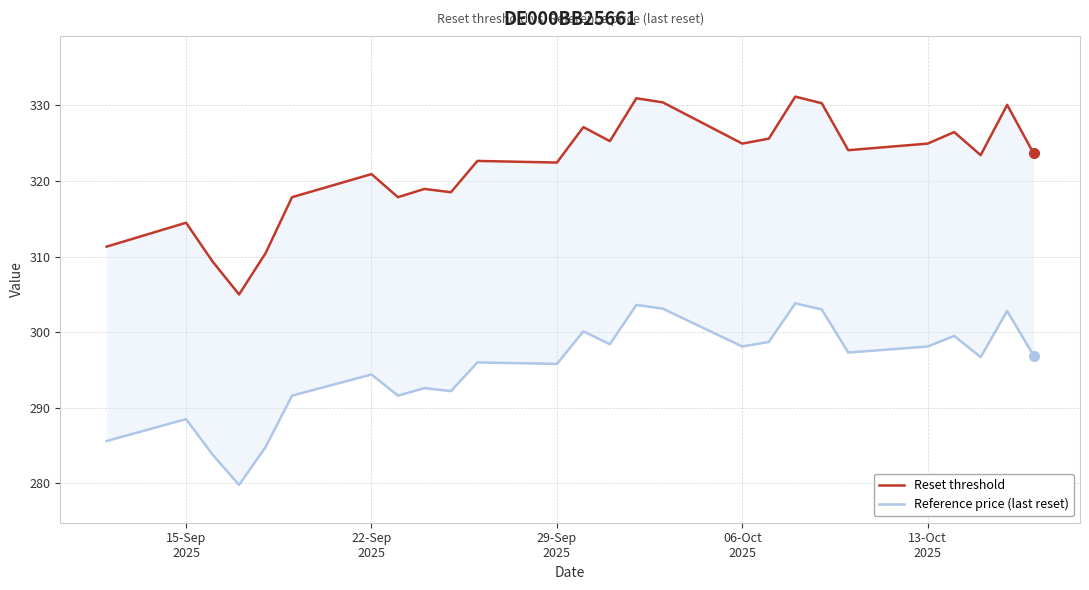

True or false: Reset threshold and Reference price (last reset) cross at least once.

False